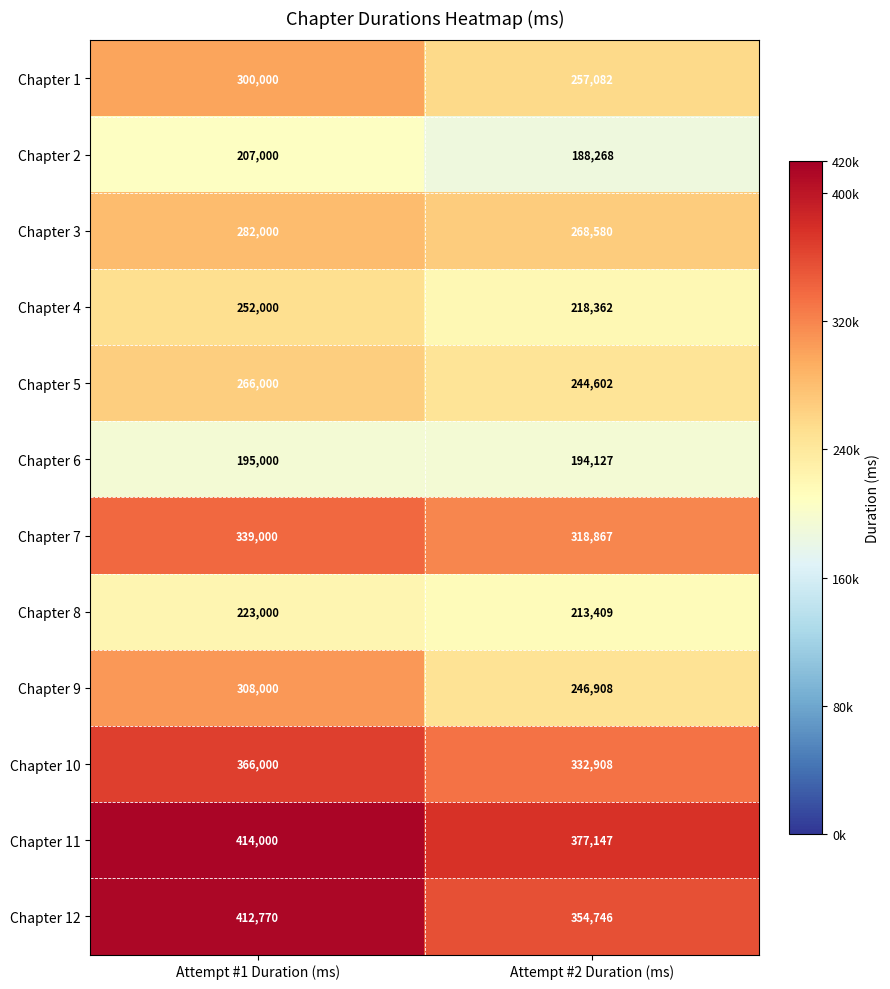

What is the sum of the Chapter 9 values at Attempt #1 Duration (ms) and Attempt #2 Duration (ms)?

554908